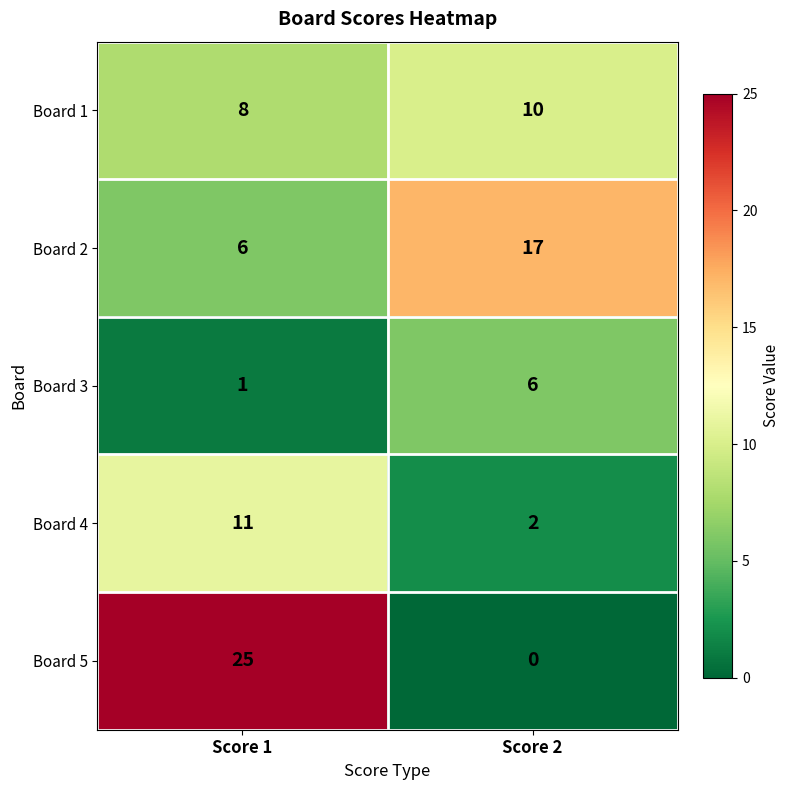

Which series has the largest total across all categories?

Board 5